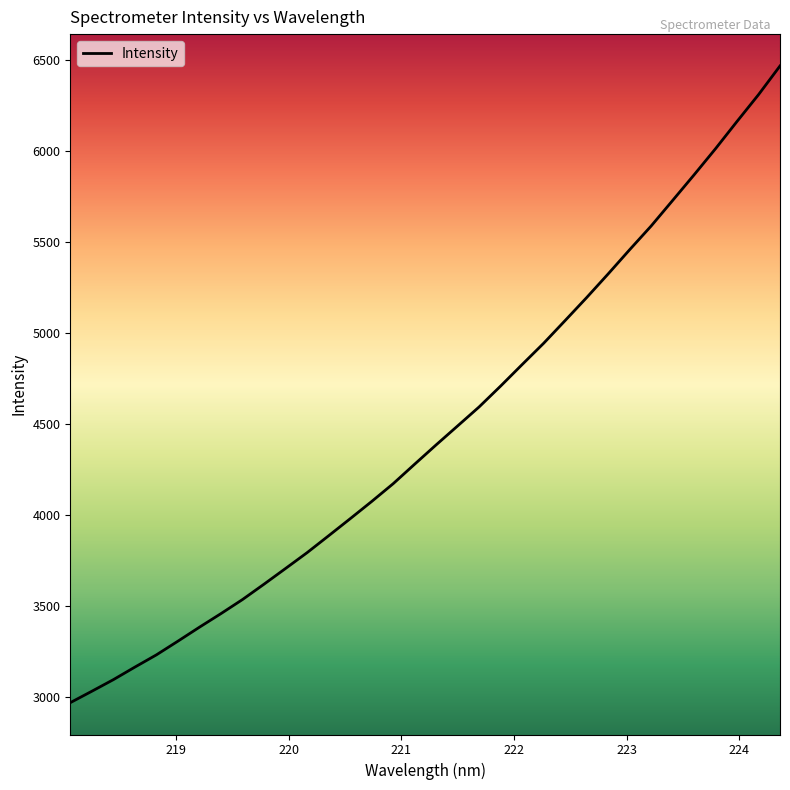

What is the greatest value displayed?

6466.8